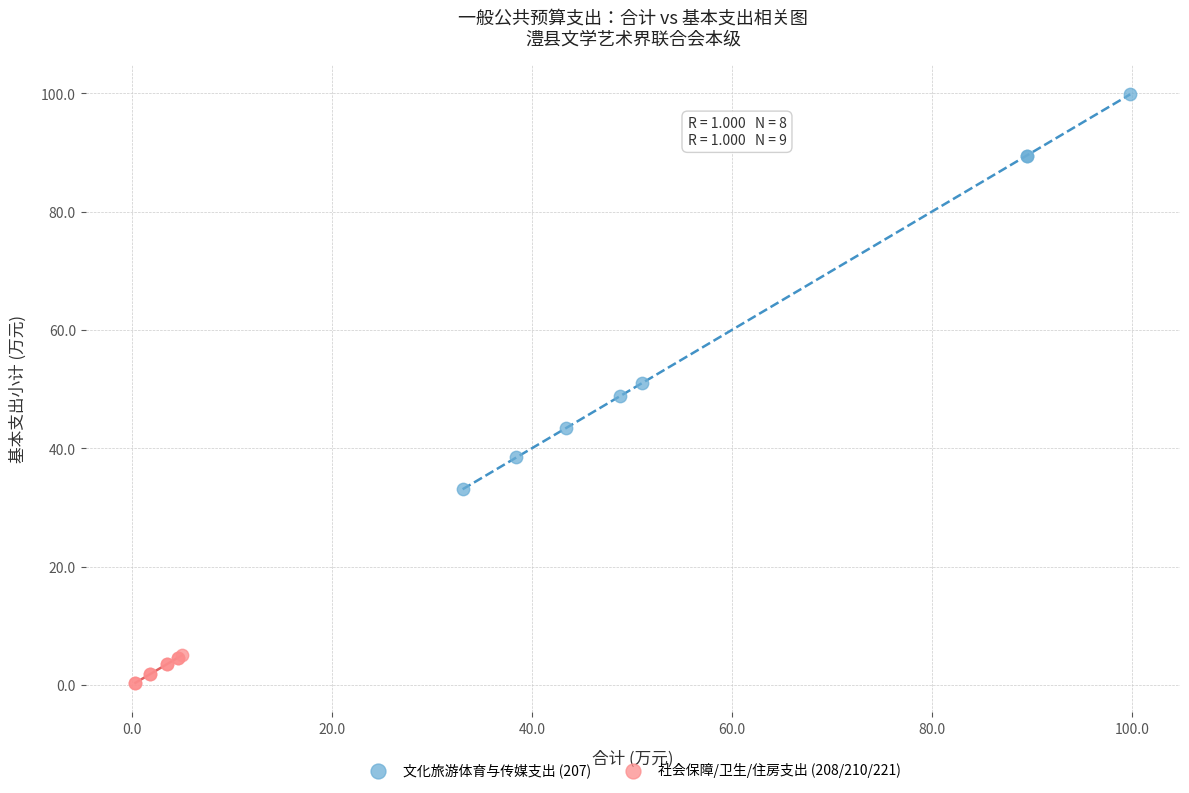

Which series contains the highest Y value?

文化旅游体育与传媒支出 (207)